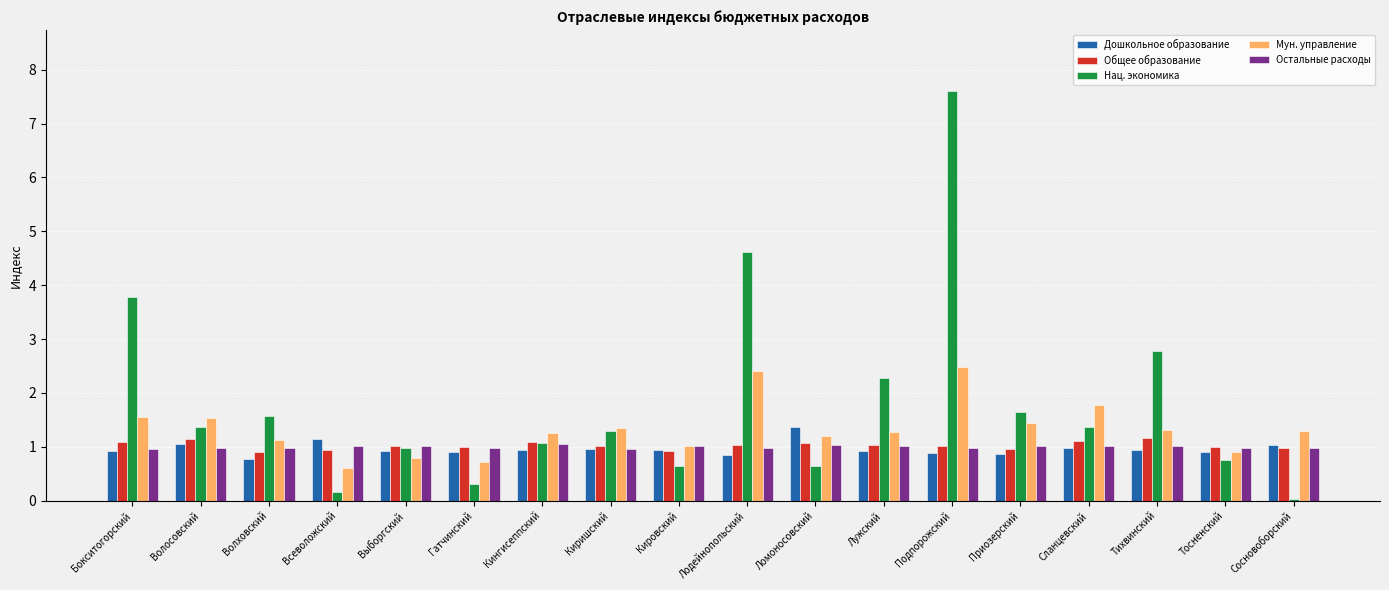

What are all the series names shown in the legend?

Дошкольное образование, Общее образование, Нац. экономика, Мун. управление, Остальные расходы